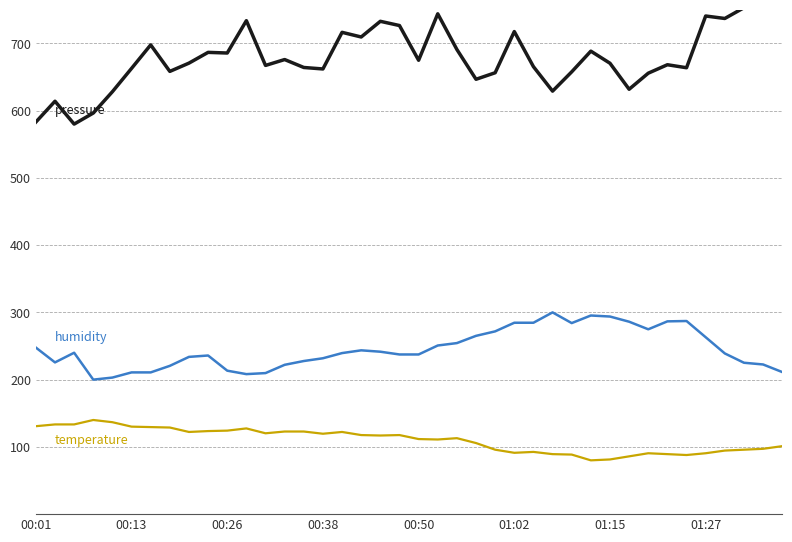

True or false: pressure has a value of 879.9 at 28.

False